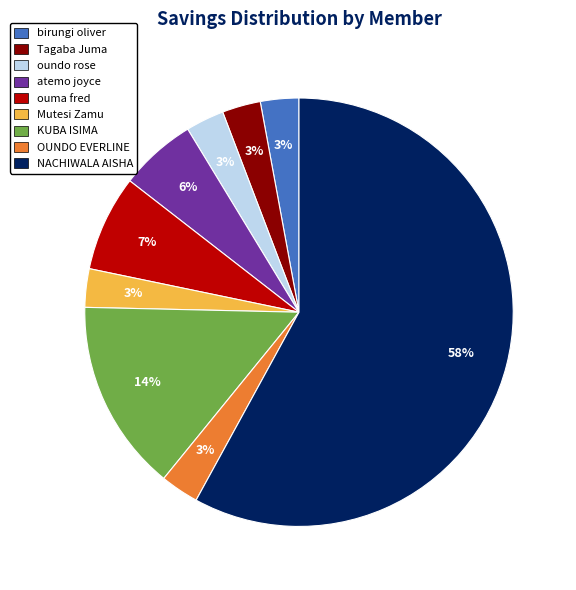

To the nearest percent, what is the difference between the largest and smallest slice percentages?

55%